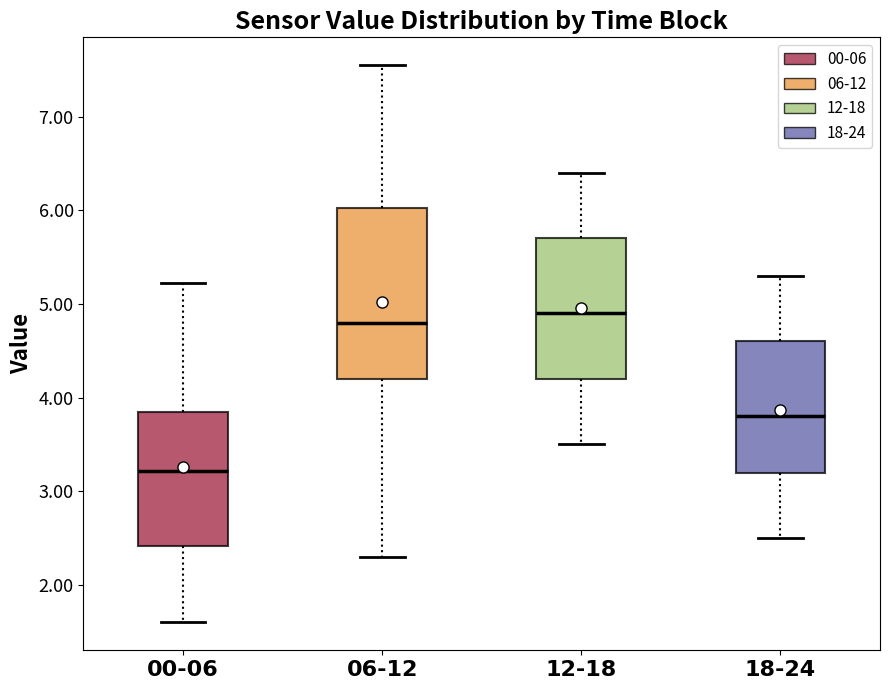

Where does the lower whisker of the box for 12-18 end on the y-axis? The values are not printed on the chart, so give them approximately, as read against the axis.

3.5